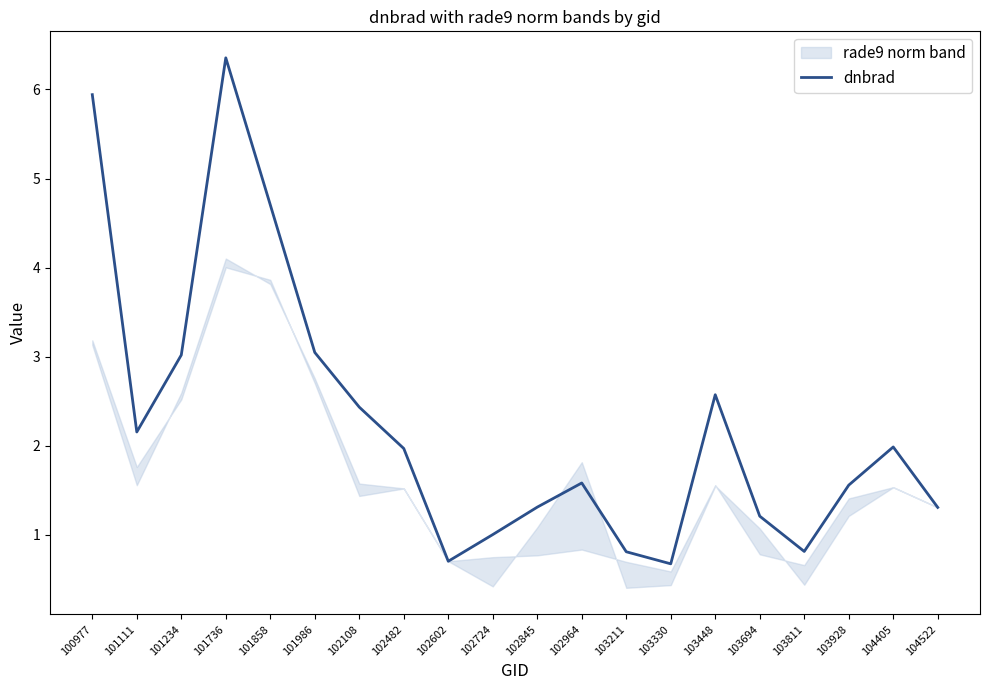

Between 103928 and 101736, which is larger?

101736